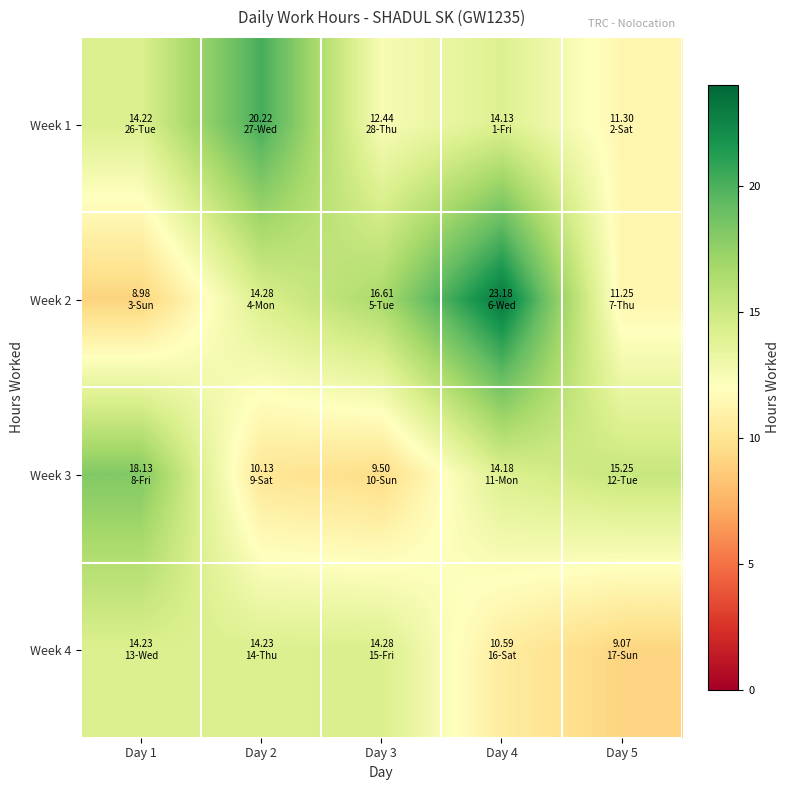

What is the maximum value shown in the chart?

23.2